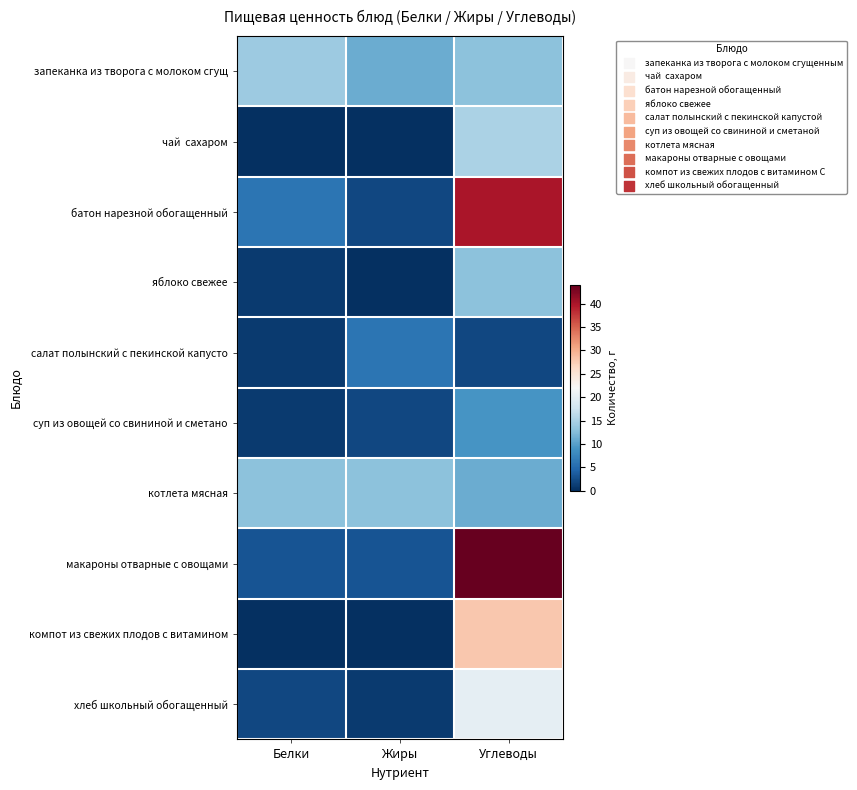

Which category has the lowest value across all series?

Белки